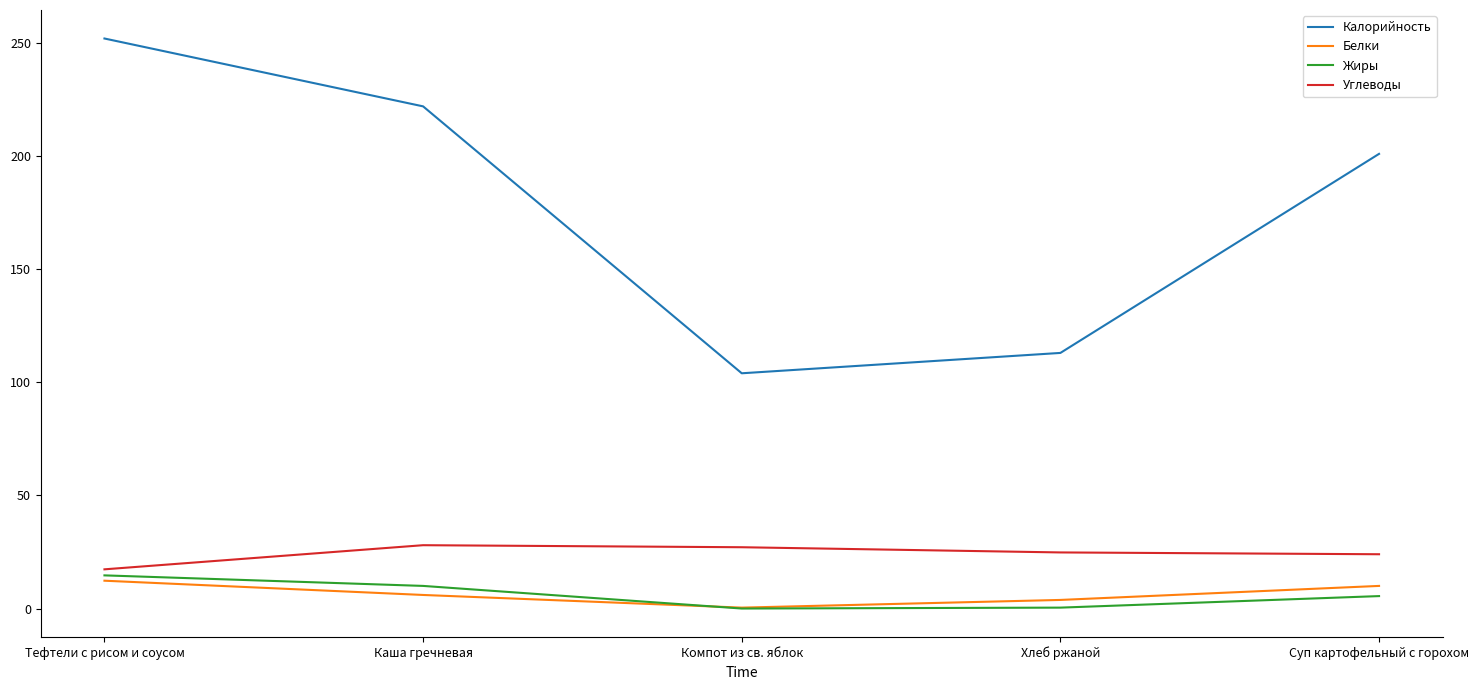

What is the highest value of the Углеводы series?

28.0